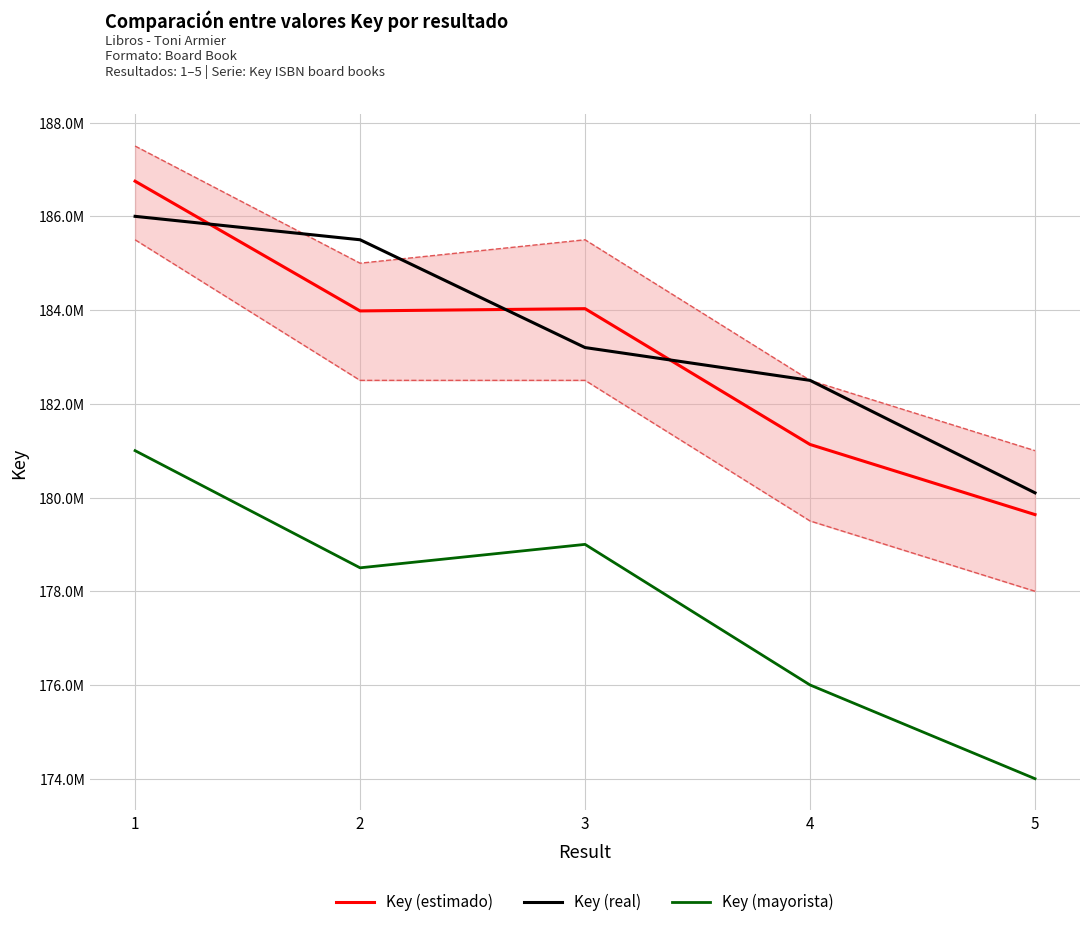

Reading left to right, extract all data points from this chart.

Key (estimado): 1=186749738	2=183981586	3=184029913	4=181131937	5=179635470
Key (real): 1=186000000	2=185500000	3=183200000	4=182500000	5=180100000
Key (mayorista): 1=181000000	2=178500000	3=179000000	4=176000000	5=174000000